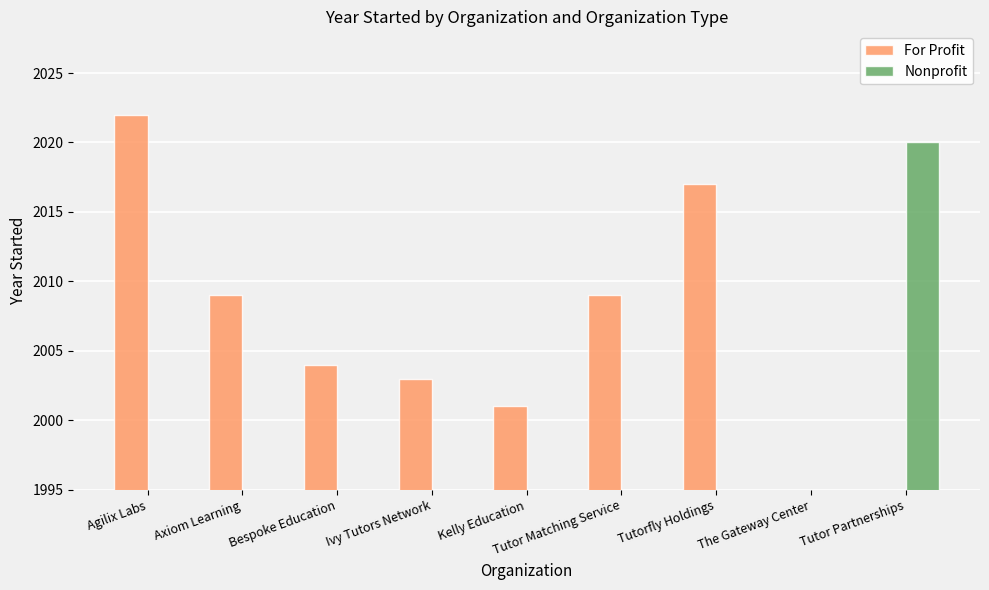

What is the change in value from Axiom Learning to Ivy Tutors Network?

-6